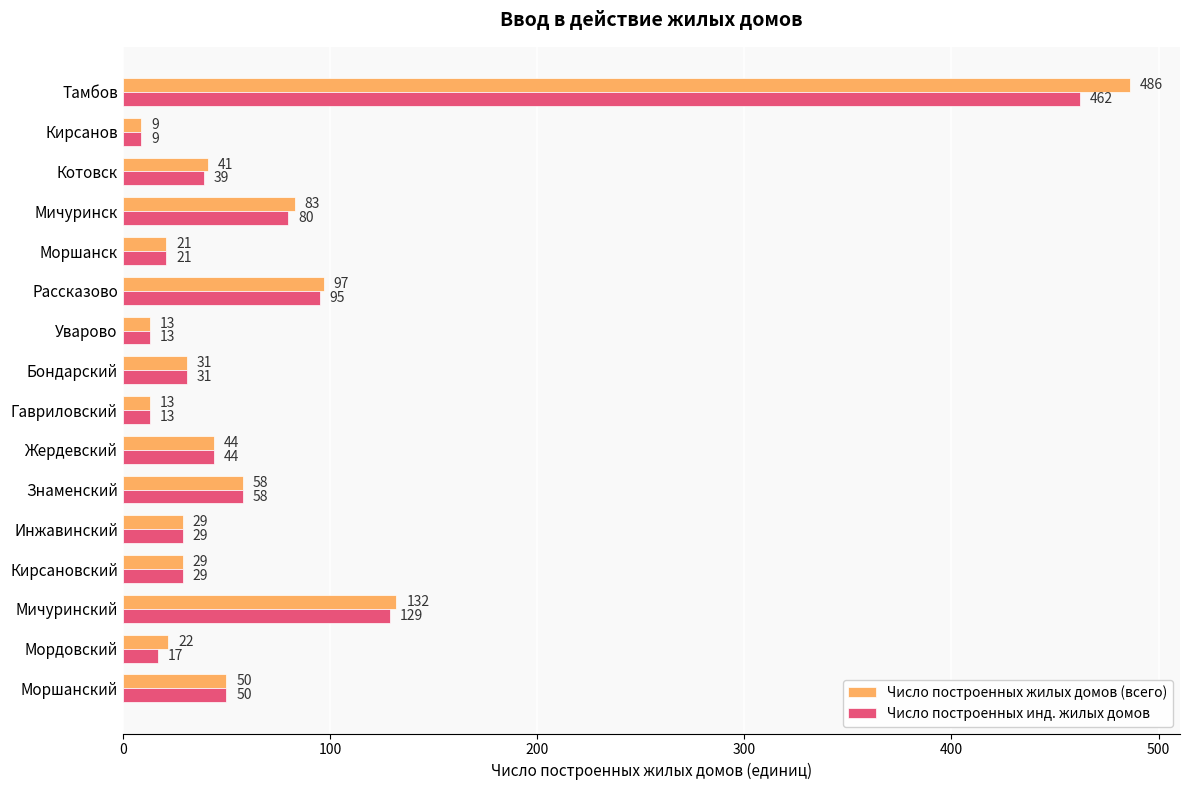

What is the sum of the Число построенных жилых домов (всего) values at Знаменский and Мордовский?

80